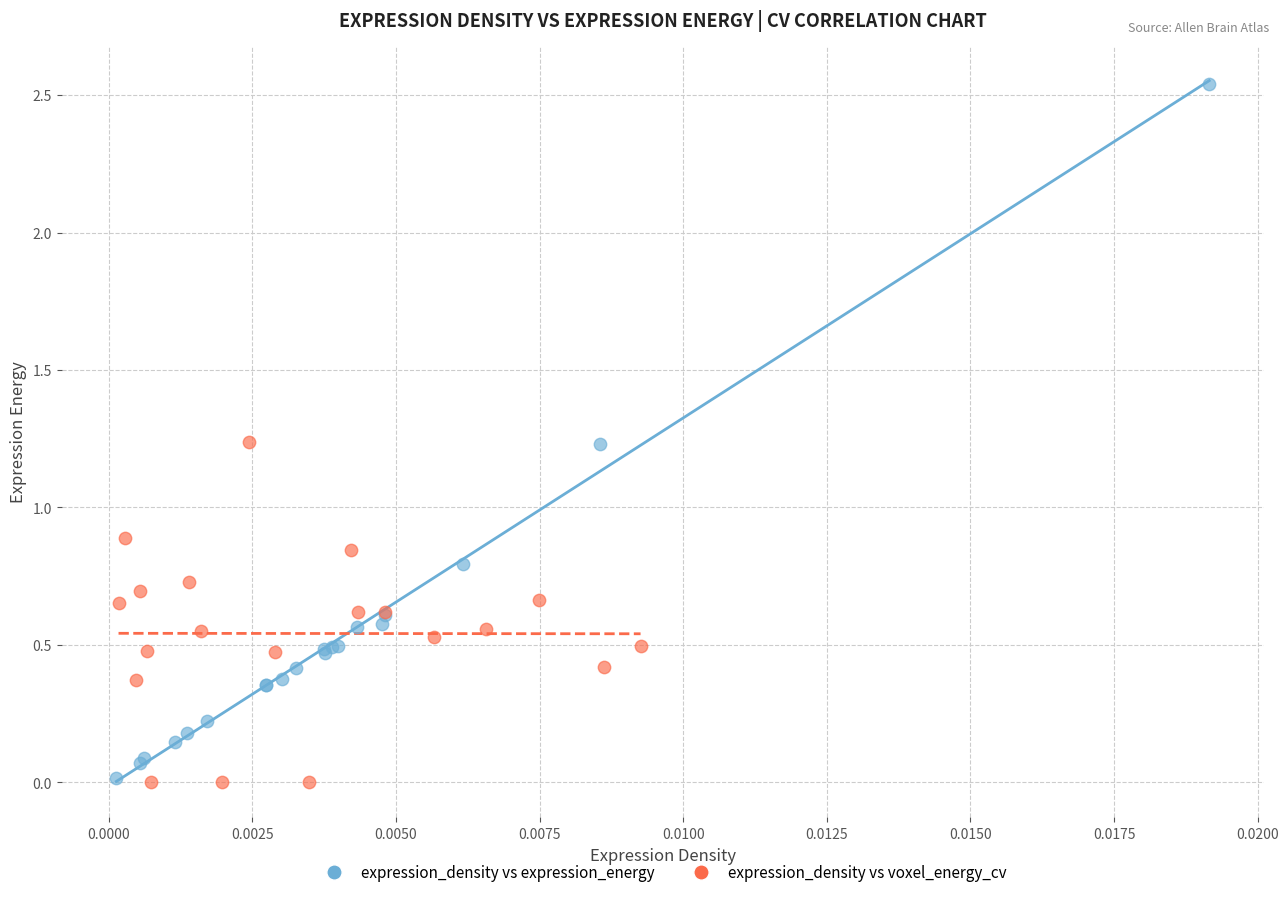

Which series reaches the maximum Y coordinate?

expression_density vs expression_energy